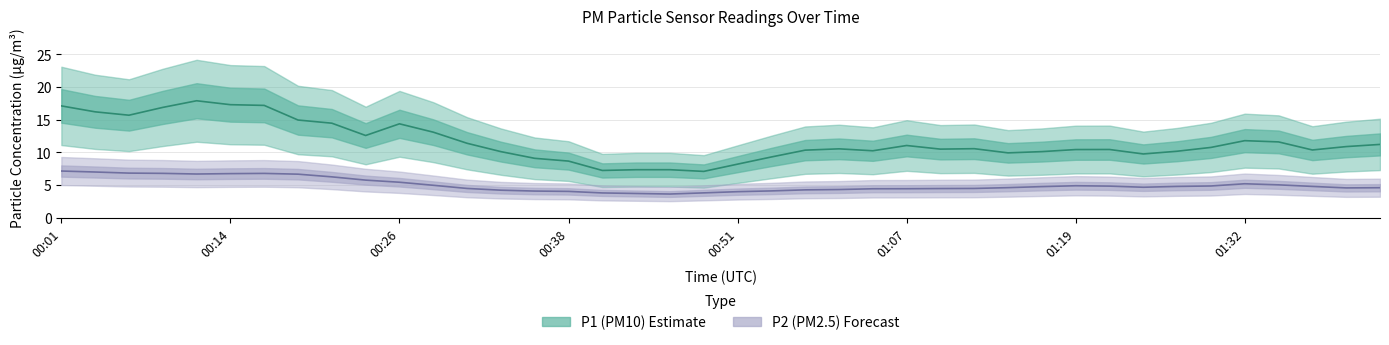

Rank the categories by value from highest to lowest.

00:01, 00:04, 00:06, 00:09, 00:16, 00:14, 00:11, 00:19, 00:21, 00:23, 00:26, 01:32, 01:34, 00:28, 01:19, 01:29, 01:22, 01:27, 01:37, 01:17, 01:24, 01:14, 01:42, 01:39, 00:31, 01:12, 01:09, 01:07, 01:04, 00:59, 00:56, 00:33, 00:54, 00:36, 00:38, 00:51, 00:48, 00:41, 00:43, 00:46